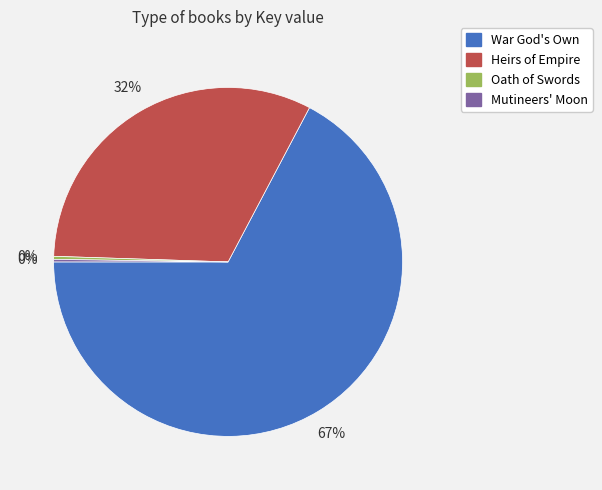

The War God's Own slice represents 74% of the pie. True or false?

False